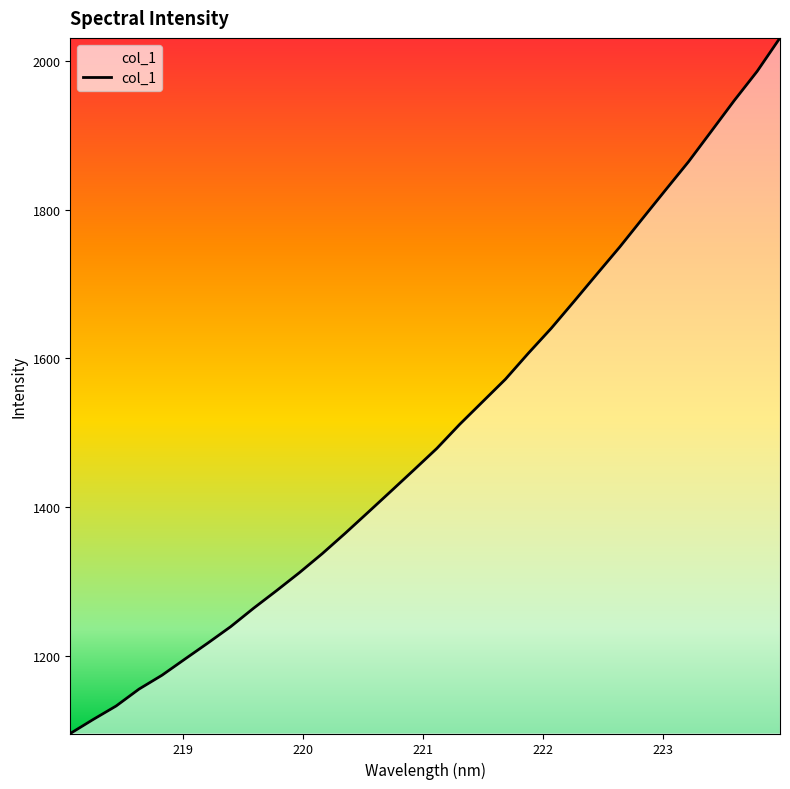

What is the smallest value displayed?

1096.1